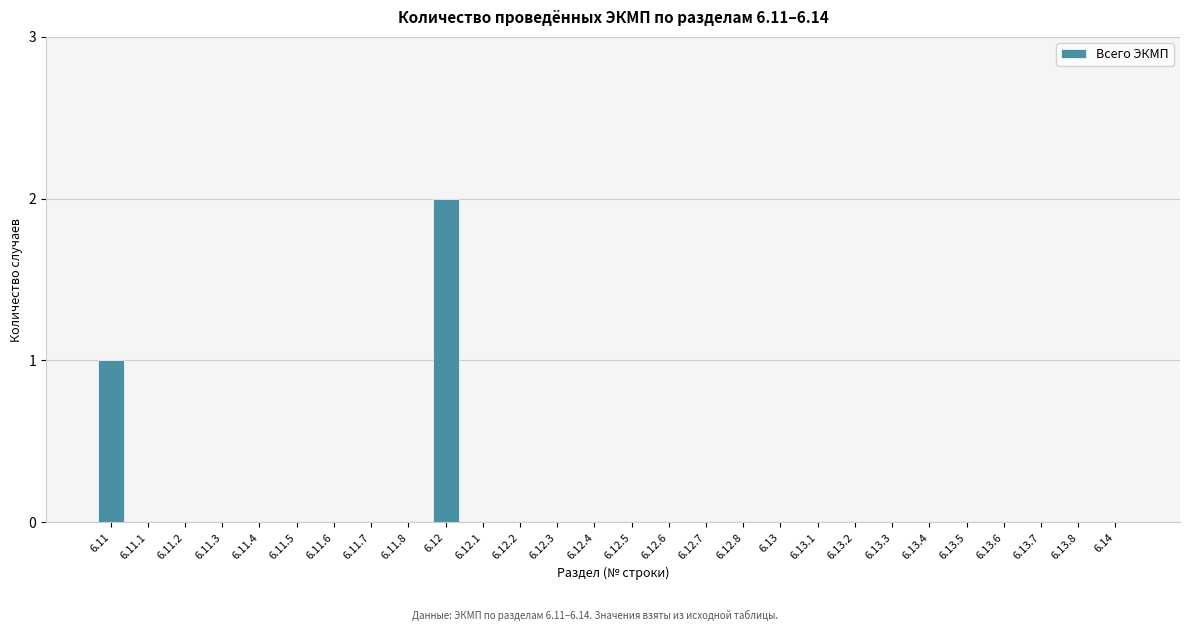

Reading left to right, transcribe all the data shown in this chart.

6.11=1	6.11.1=0	6.11.2=0	6.11.3=0	6.11.4=0	6.11.5=0	6.11.6=0	6.11.7=0	6.11.8=0	6.12=2	6.12.1=0	6.12.2=0	6.12.3=0	6.12.4=0	6.12.5=0	6.12.6=0	6.12.7=0	6.12.8=0	6.13=0	6.13.1=0	6.13.2=0	6.13.3=0	6.13.4=0	6.13.5=0	6.13.6=0	6.13.7=0	6.13.8=0	6.14=0